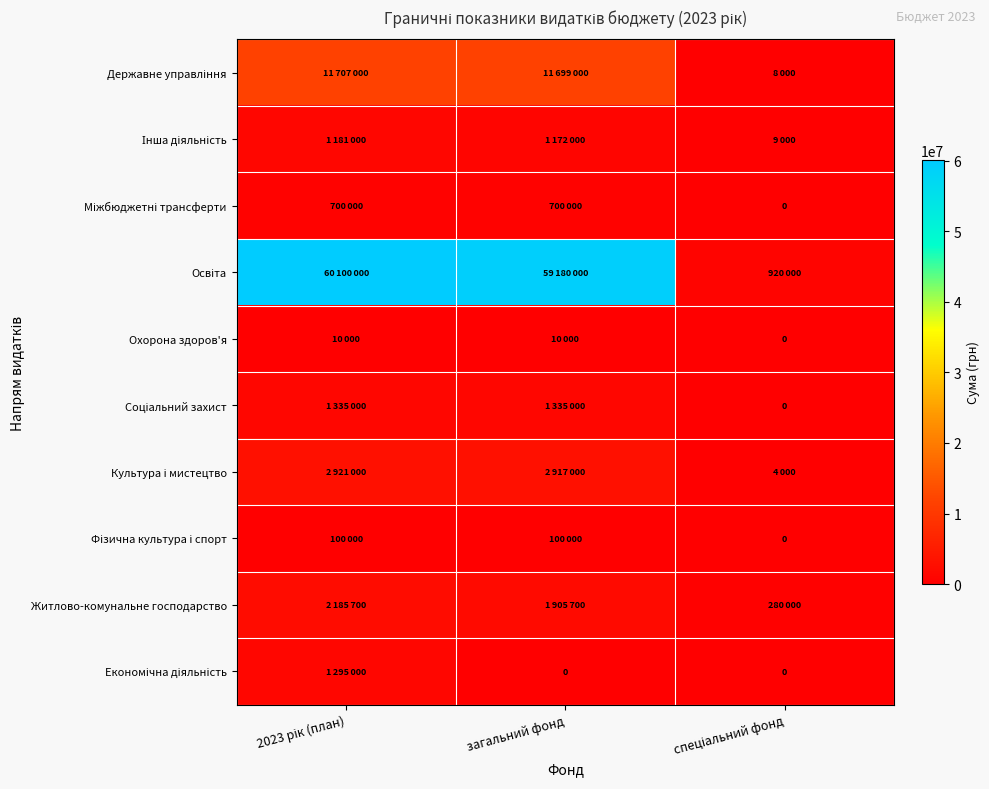

Which has a higher value, загальний фонд or 2023 рік (план)?

2023 рік (план)